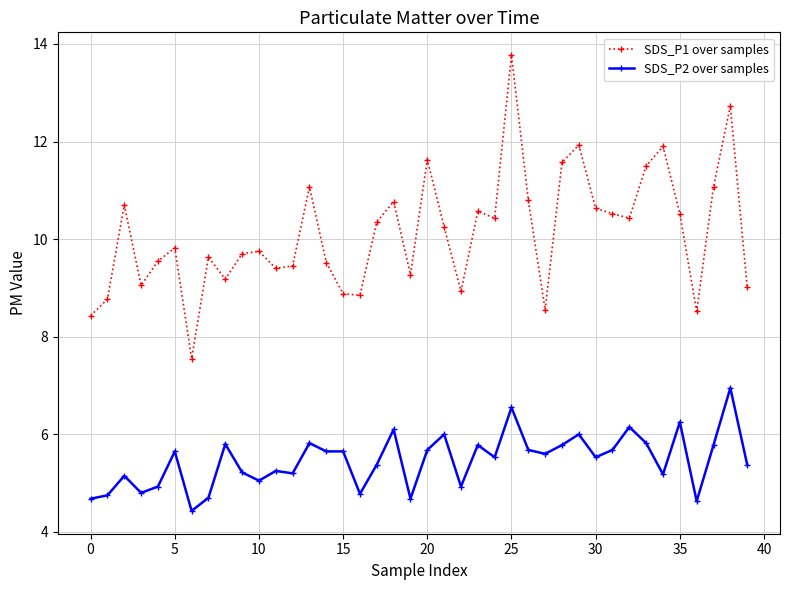

True or false: SDS_P2 over samples and SDS_P1 over samples cross at least once.

False